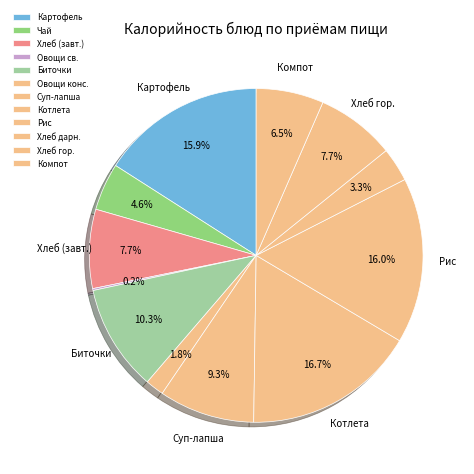

How many slices are in this pie chart?

12